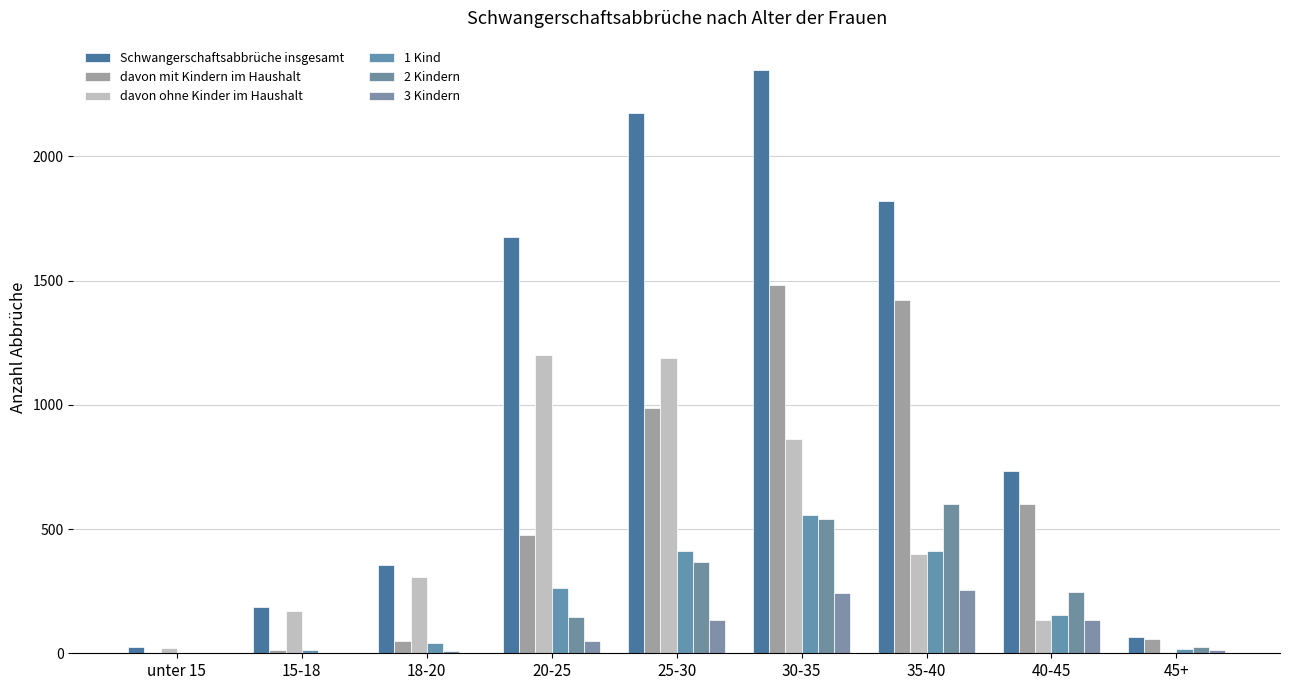

At which label does davon mit Kindern im Haushalt reach its minimum?

unter 15